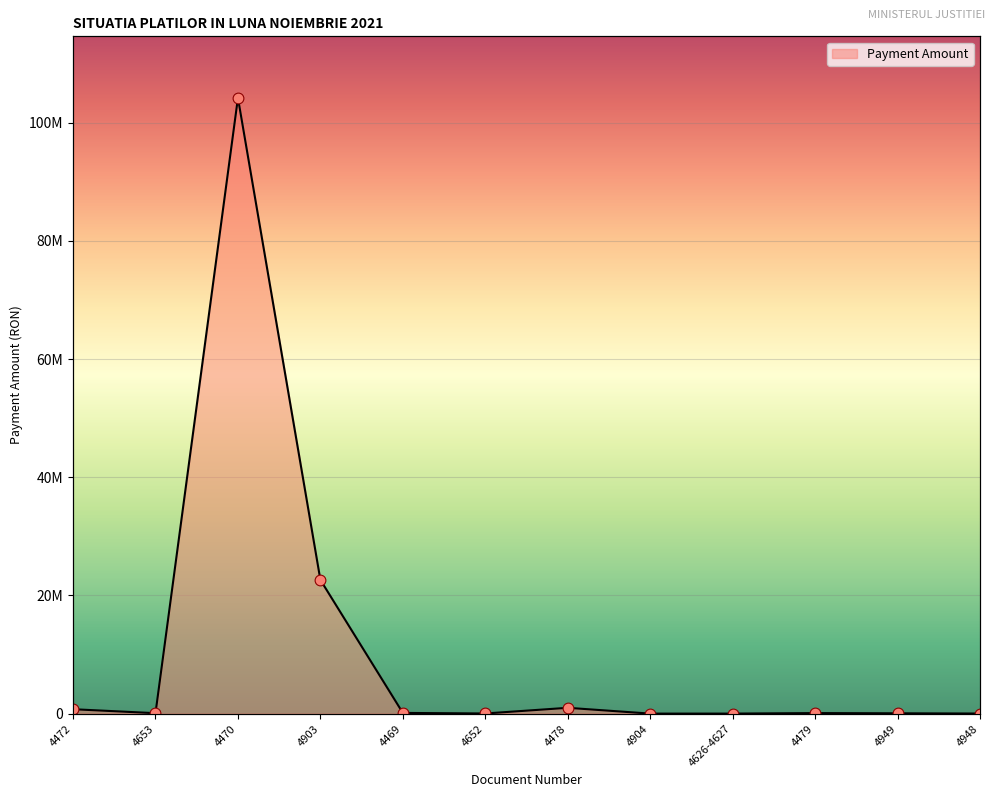

Which has a higher value, 4472 or 4652?

4472